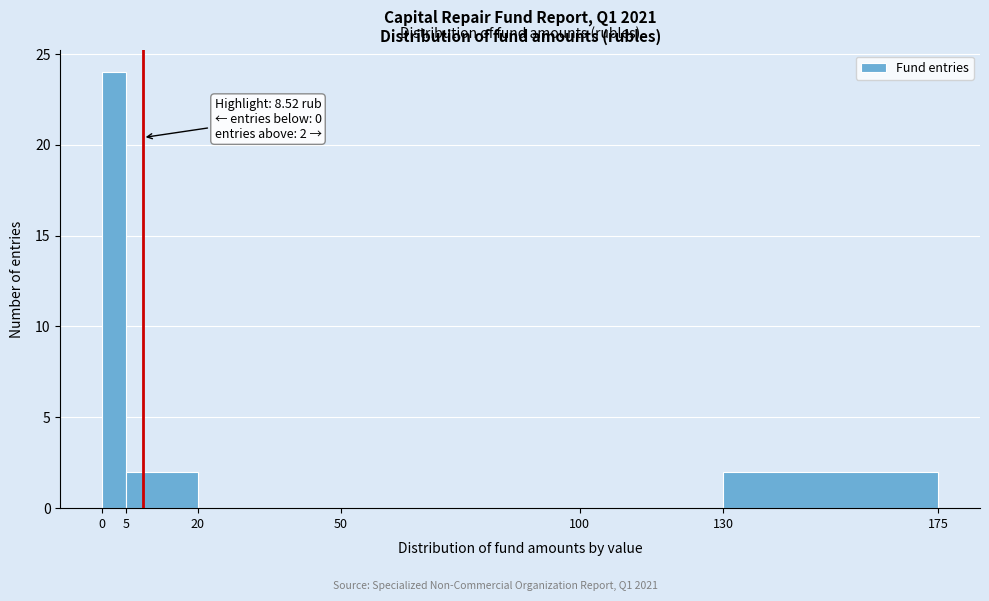

Which range on the x-axis has the tallest bar?

0 to 5